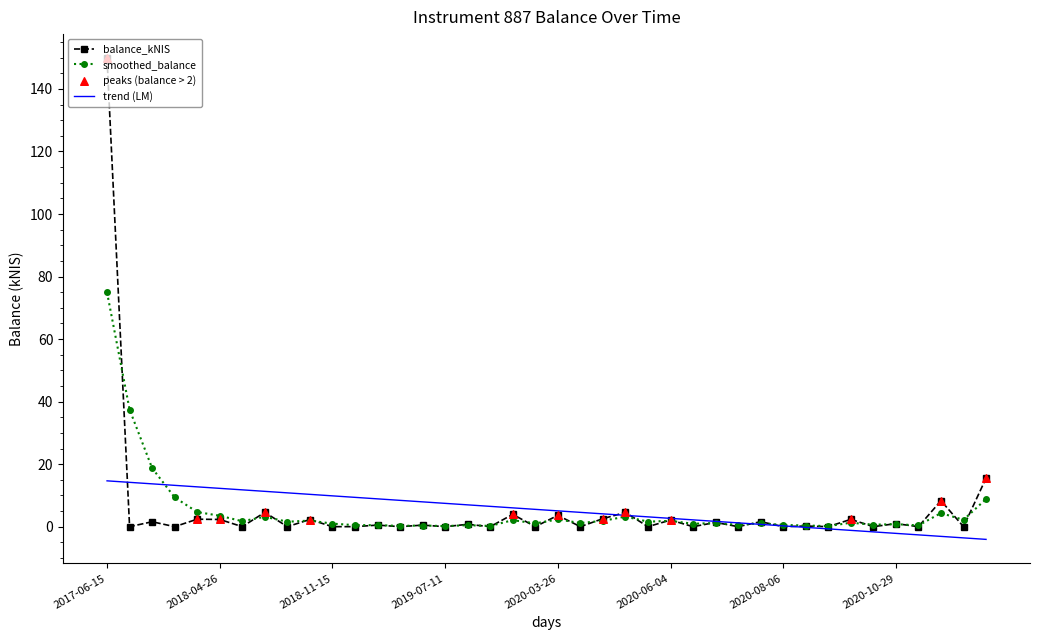

What is the highest value of the trend (LM) series?

14.7